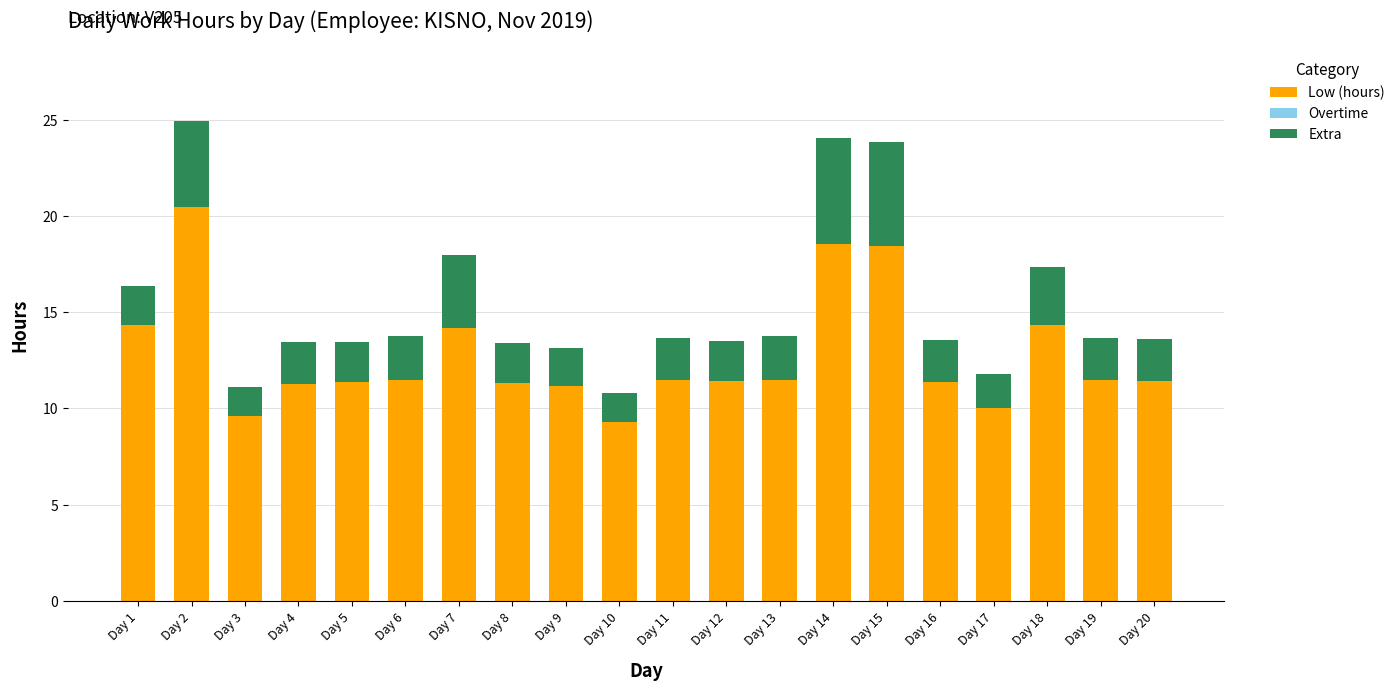

What is the highest value of the Low (hours) series?

20.5